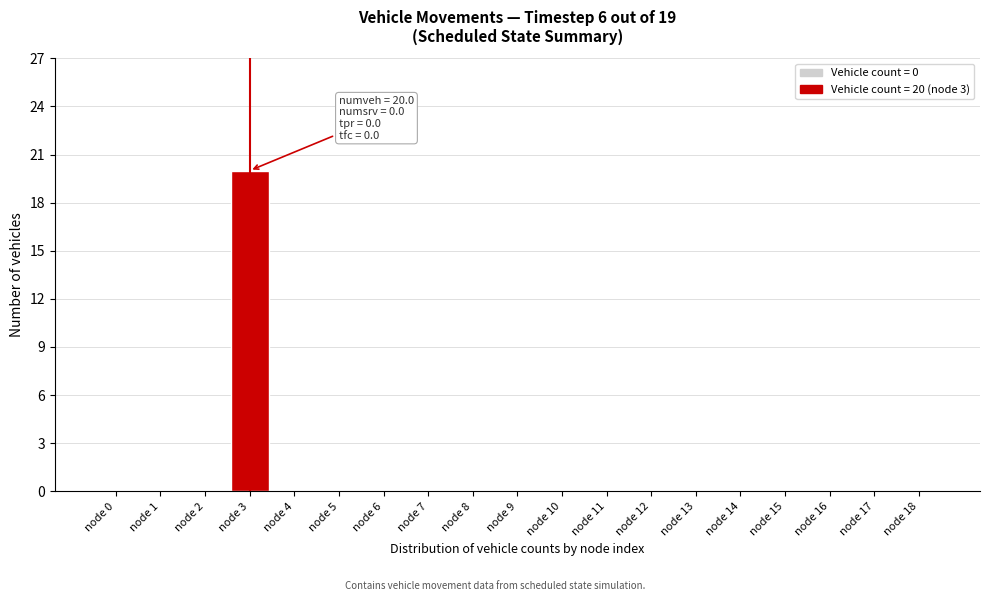

Reading left to right, list all the values displayed in this chart.

node 0=0	node 1=0	node 2=0	node 3=20	node 4=0	node 5=0	node 6=0	node 7=0	node 8=0	node 9=0	node 10=0	node 11=0	node 12=0	node 13=0	node 14=0	node 15=0	node 16=0	node 17=0	node 18=0